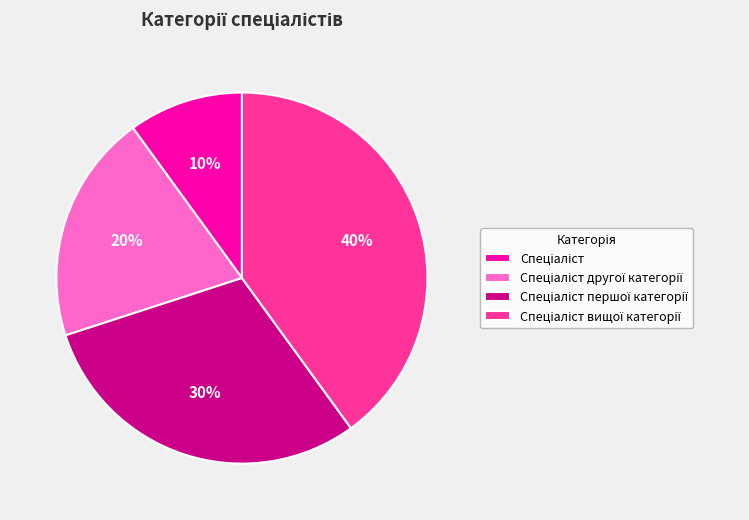

To the nearest percent, what is the difference between the largest and smallest slice percentages?

30%